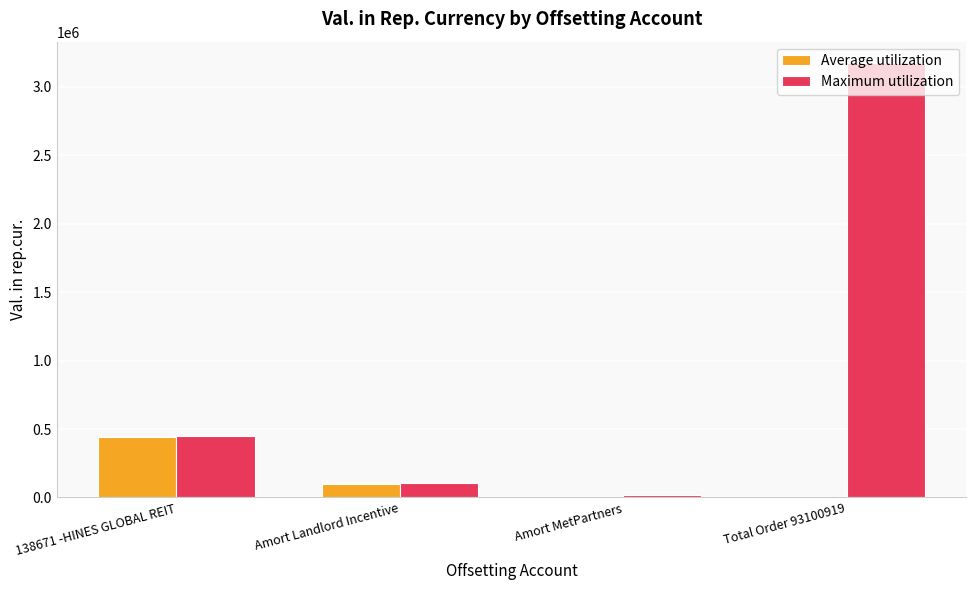

How many data points does each series have?

4